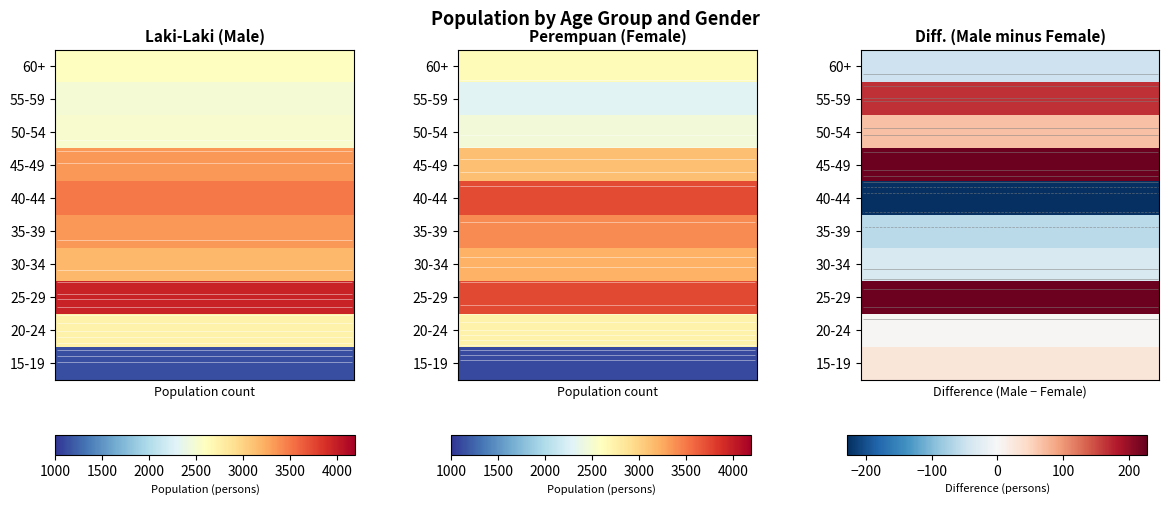

What is the difference between the 15-19 values at 0 and 1?

28